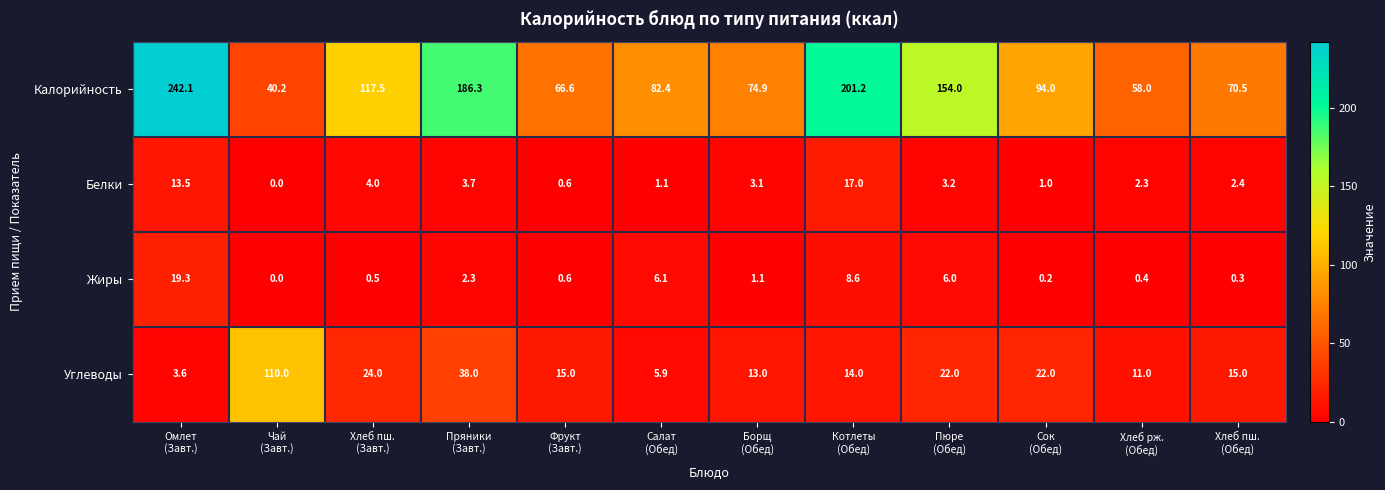

List the series in order of their peak value, highest first.

Калорийность, Углеводы, Жиры, Белки